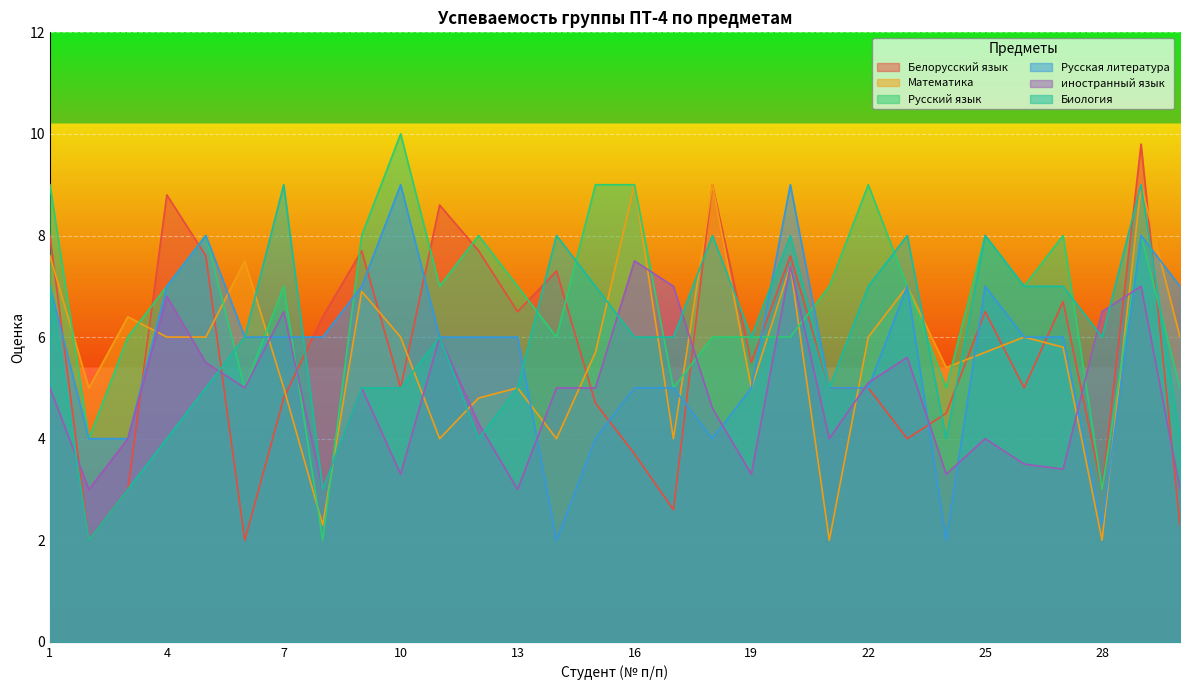

Is the value of иностранный язык at 30 greater than the value of Русская литература at 9?

No